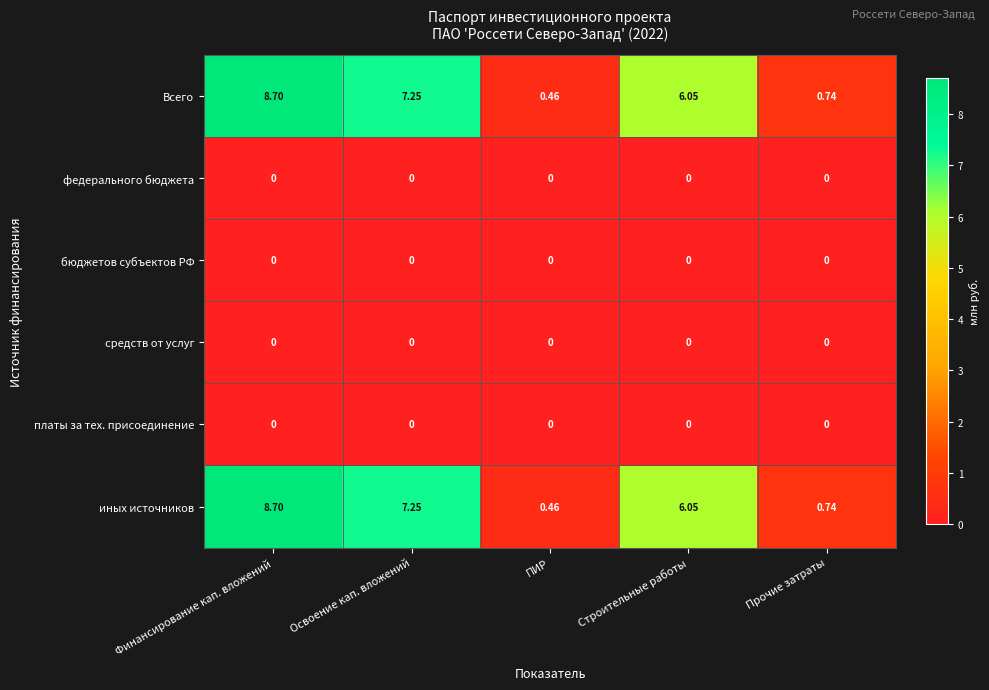

Which category has the highest value in the иных источников series?

Финансирование кап. вложений